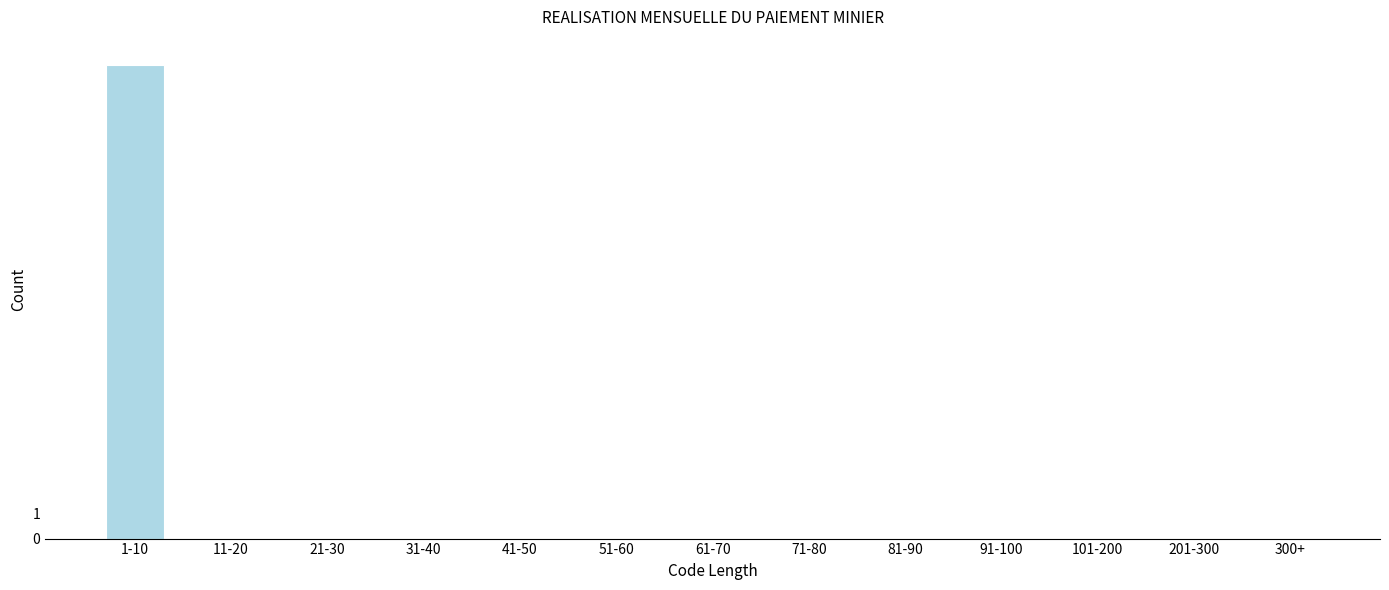

Reading left to right, extract all data points from this chart.

1-10=19	11-20=0	21-30=0	31-40=0	41-50=0	51-60=0	61-70=0	71-80=0	81-90=0	91-100=0	101-200=0	201-300=0	300+=0